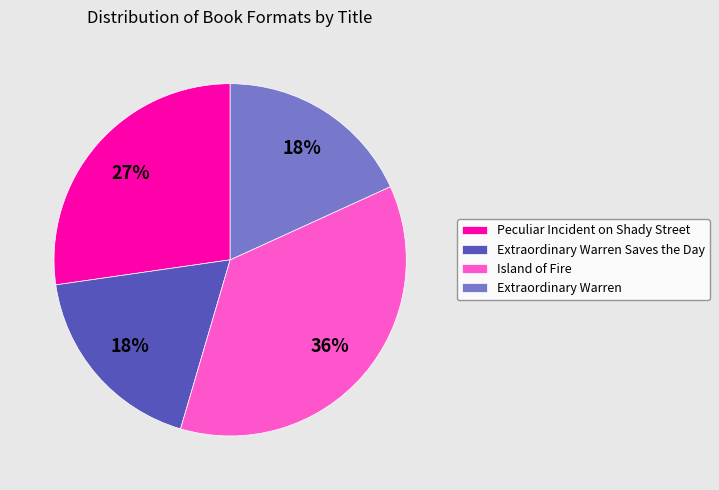

What percentage is the Island of Fire slice, to the nearest percent?

36%